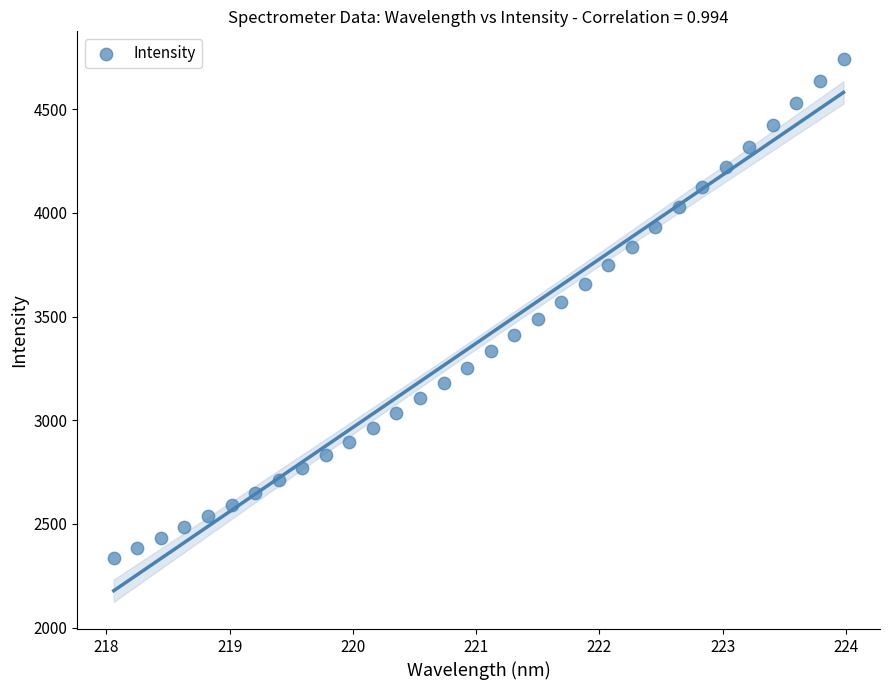

What is the range of X values (max minus min)?

5.9